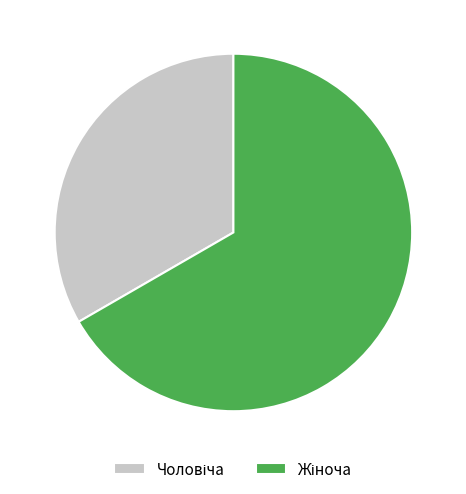

Is there any slice that represents more than half of the pie?

Yes